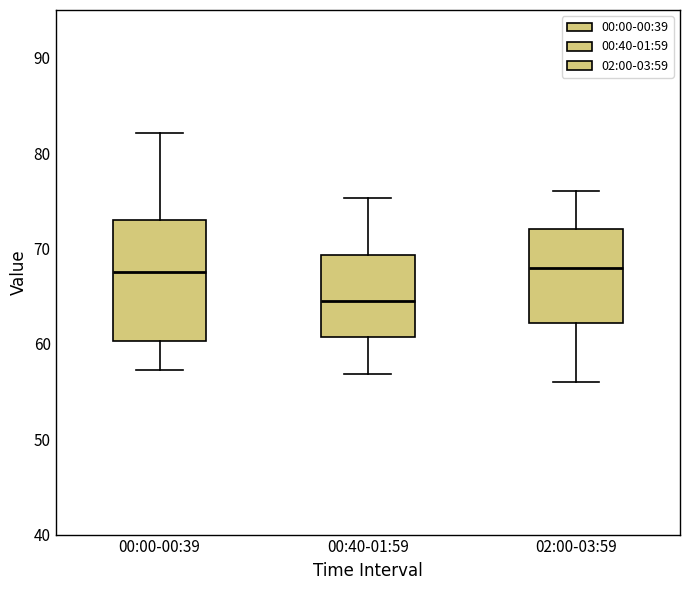

Comparing the boxes themselves (not the whiskers), which one is the tallest?

00:00-00:39